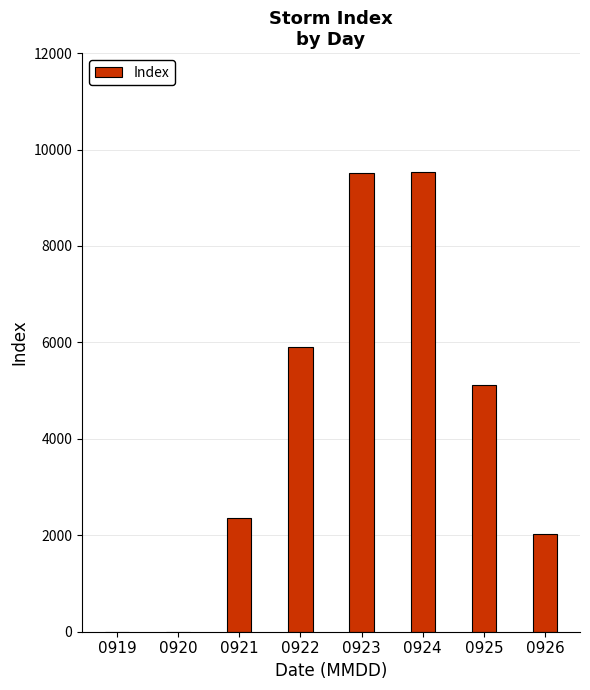

Where is the data nearest to the value 4762?

0925